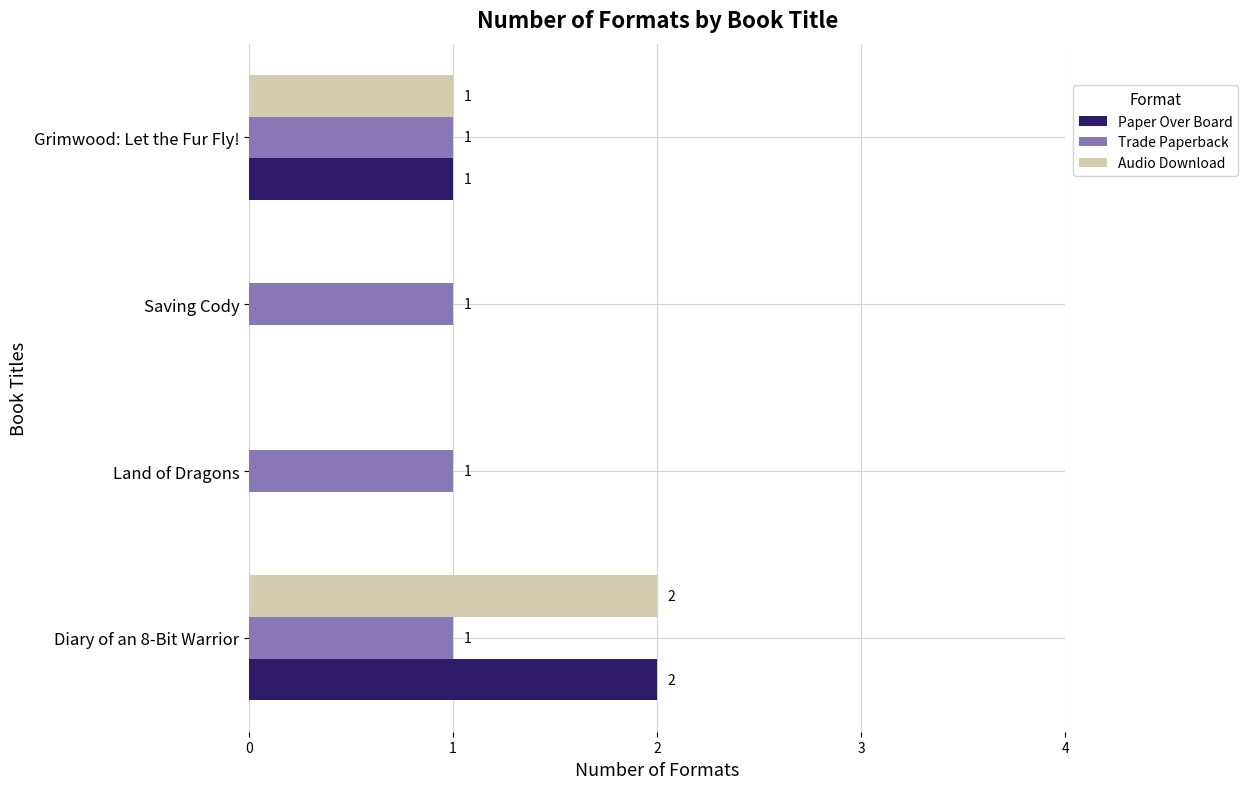

Which category has the highest value in the Audio Download series?

Diary of an 8-Bit Warrior